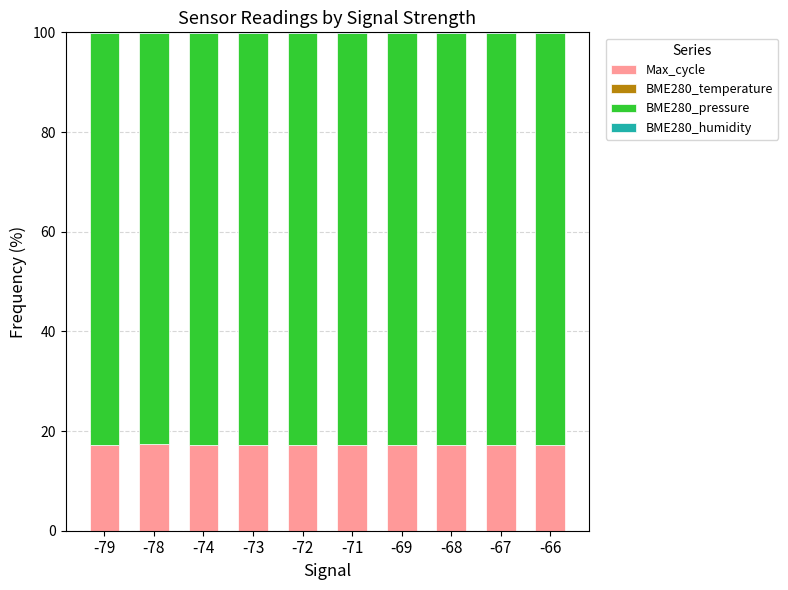

Is it true that Max_cycle equals 24.1 at -69?

False